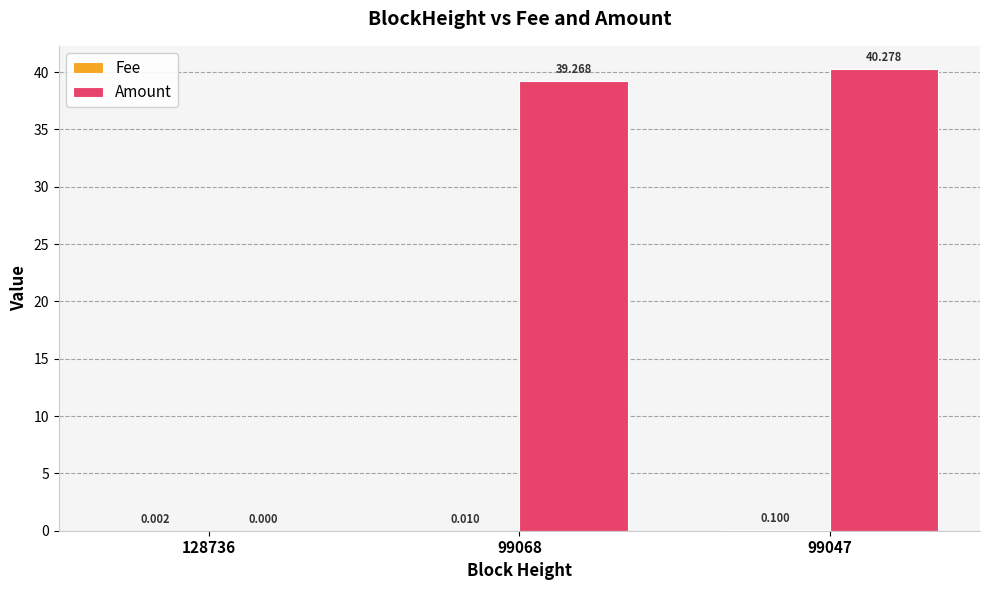

Which series changed the most between 99068 and 99047?

Amount